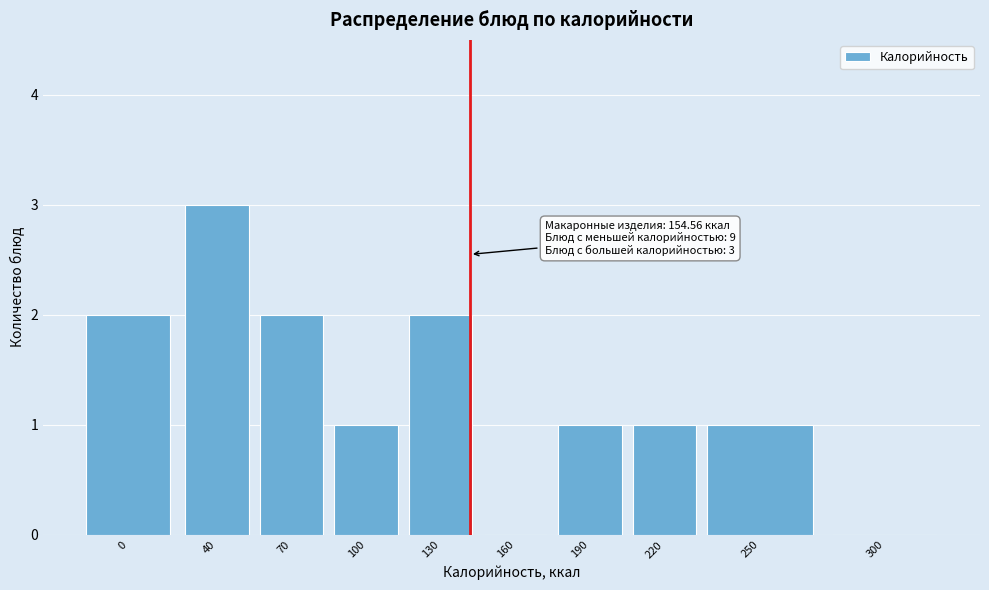

Reading right to left, what are all the values shown in this chart?

300=0	250=1	220=1	190=1	160=0	130=2	100=1	70=2	40=3	0=2